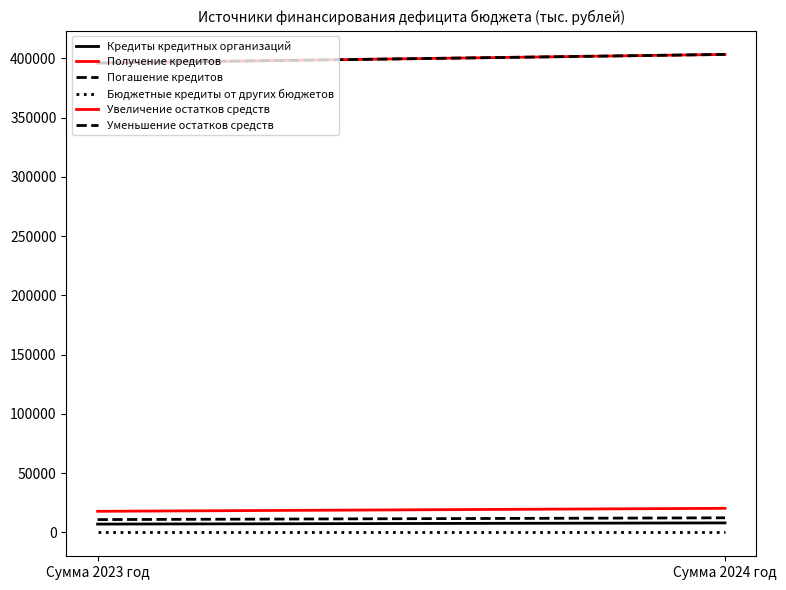

Does the chart have visible grid lines?

No